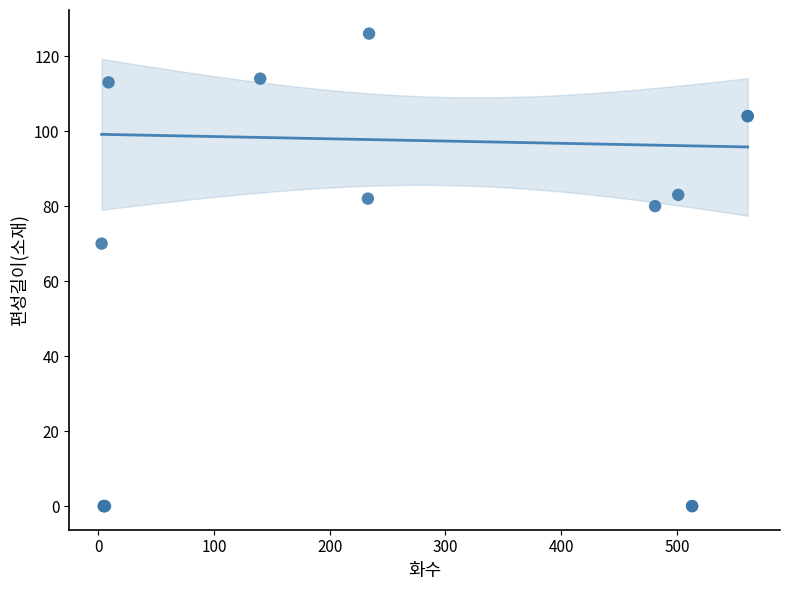

What Y value in the scatter plot is closest to 63?

70